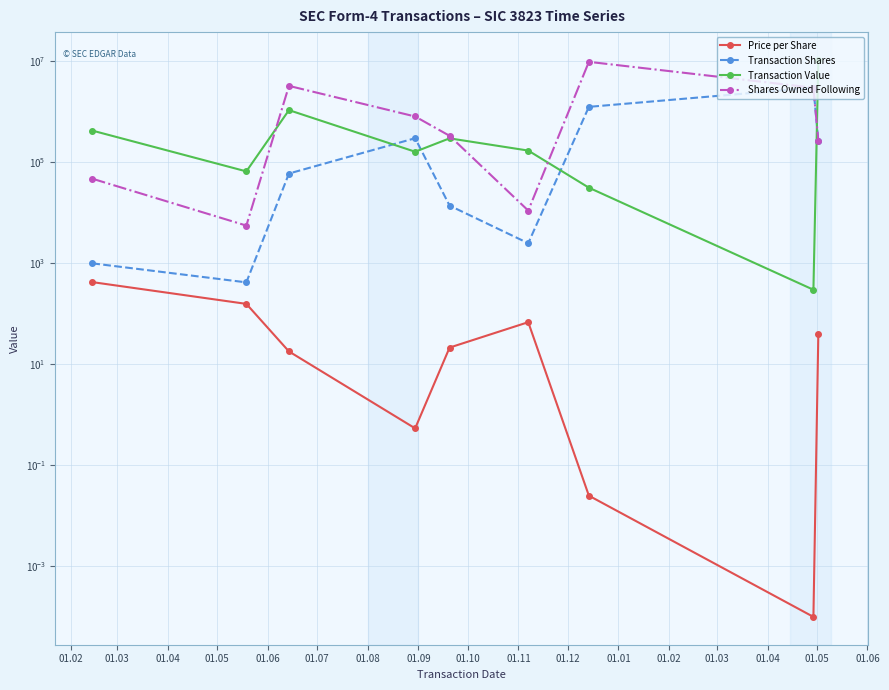

The Price per Share series shows 424.9 at 01.02. True or false?

True